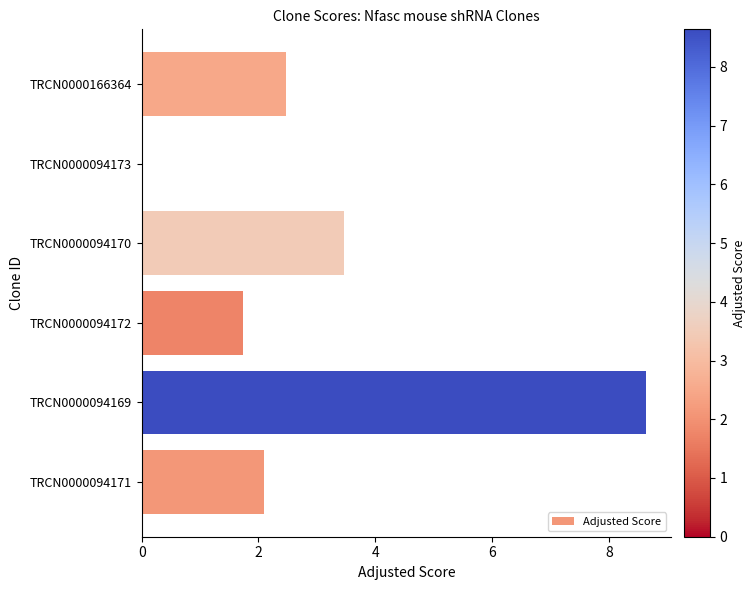

How many positive values are there?

5